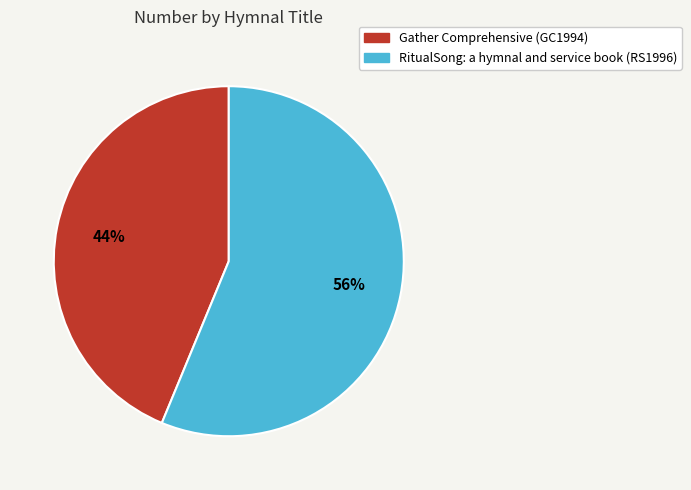

Which slice is the largest?

RitualSong: a hymnal and service book (RS1996)